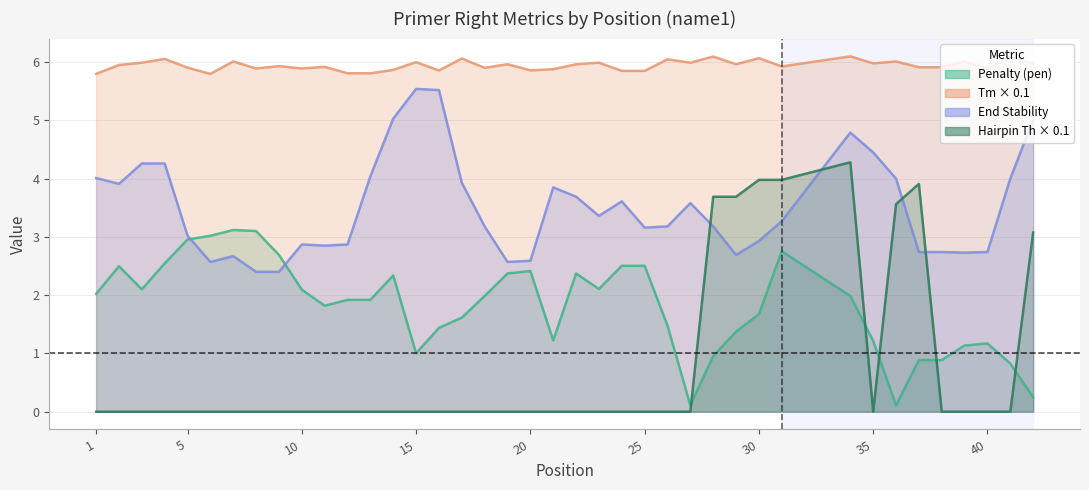

The value of PRIMER_RIGHT_0_HAIRPIN_TH at 12 is 3.0. True or false?

False